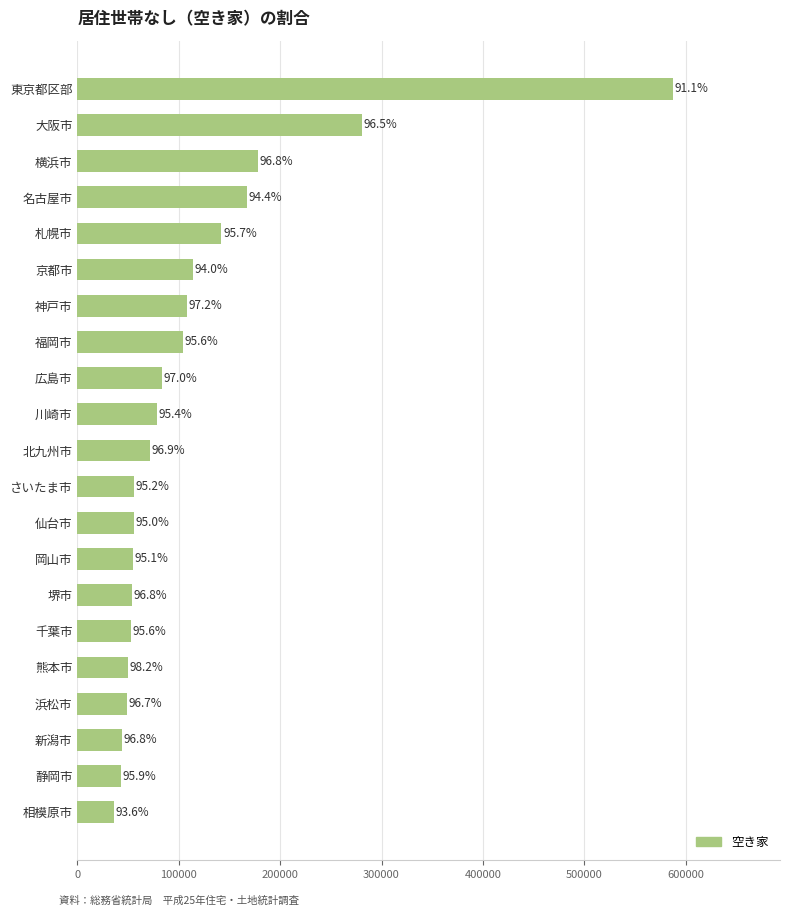

How many bars are there in total?

21